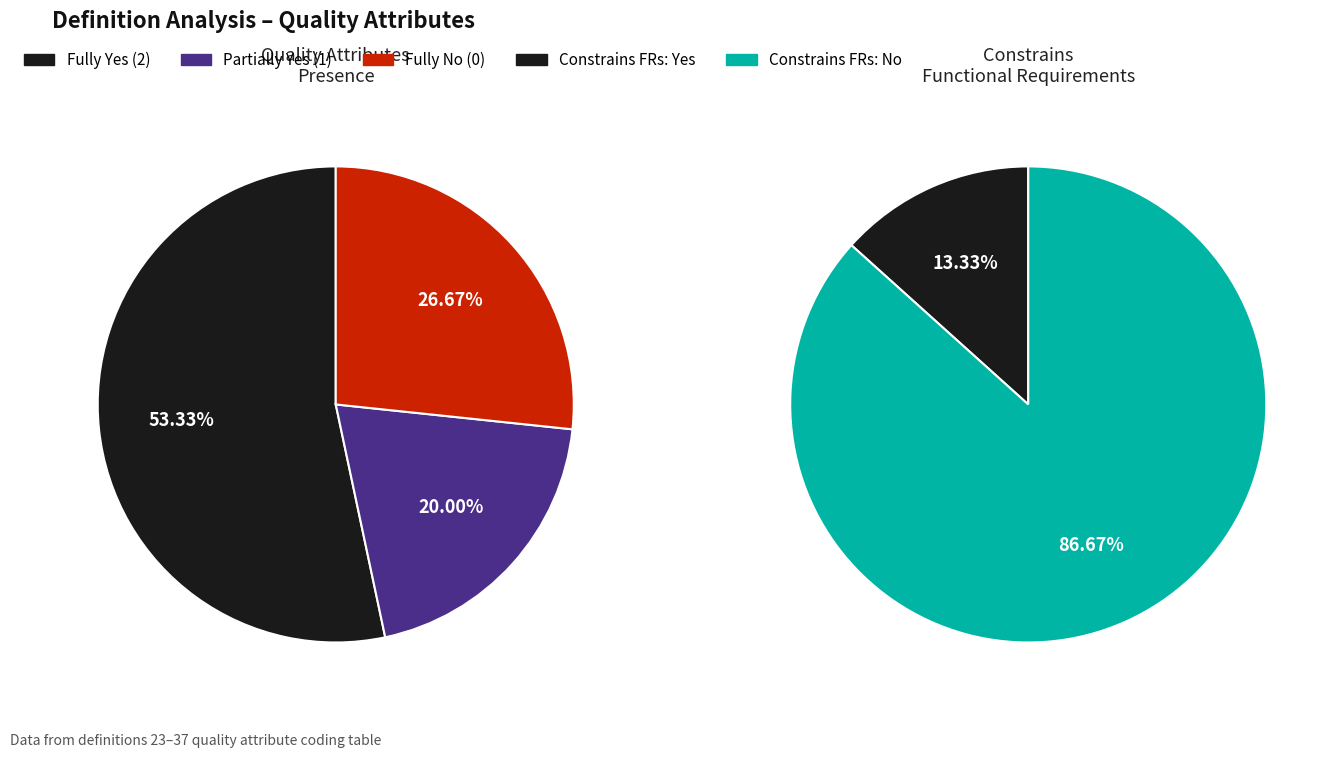

Do Definition 24 and Definition 33 together represent more than half of the pie?

No